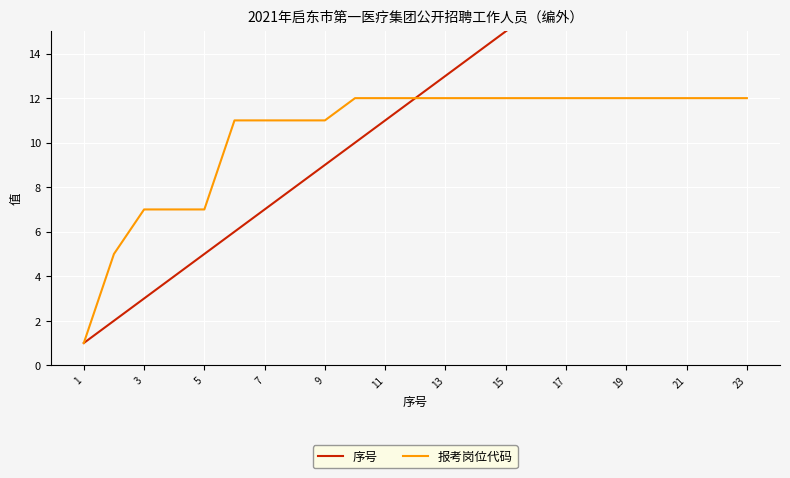

What is the minimum value shown in the chart?

1